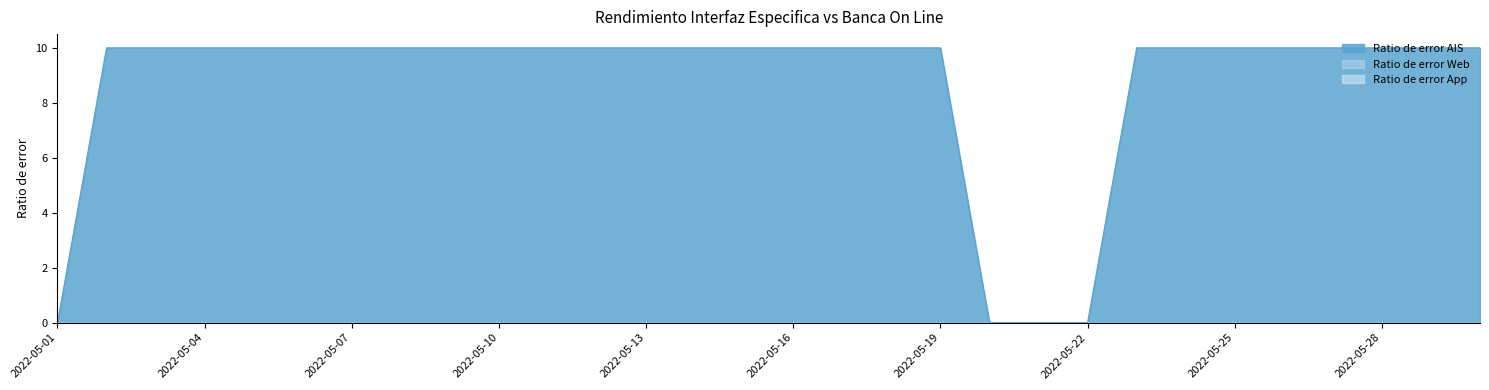

Between 2022-05-06 and 2022-05-09, which series saw the biggest shift?

Ratio de error AIS